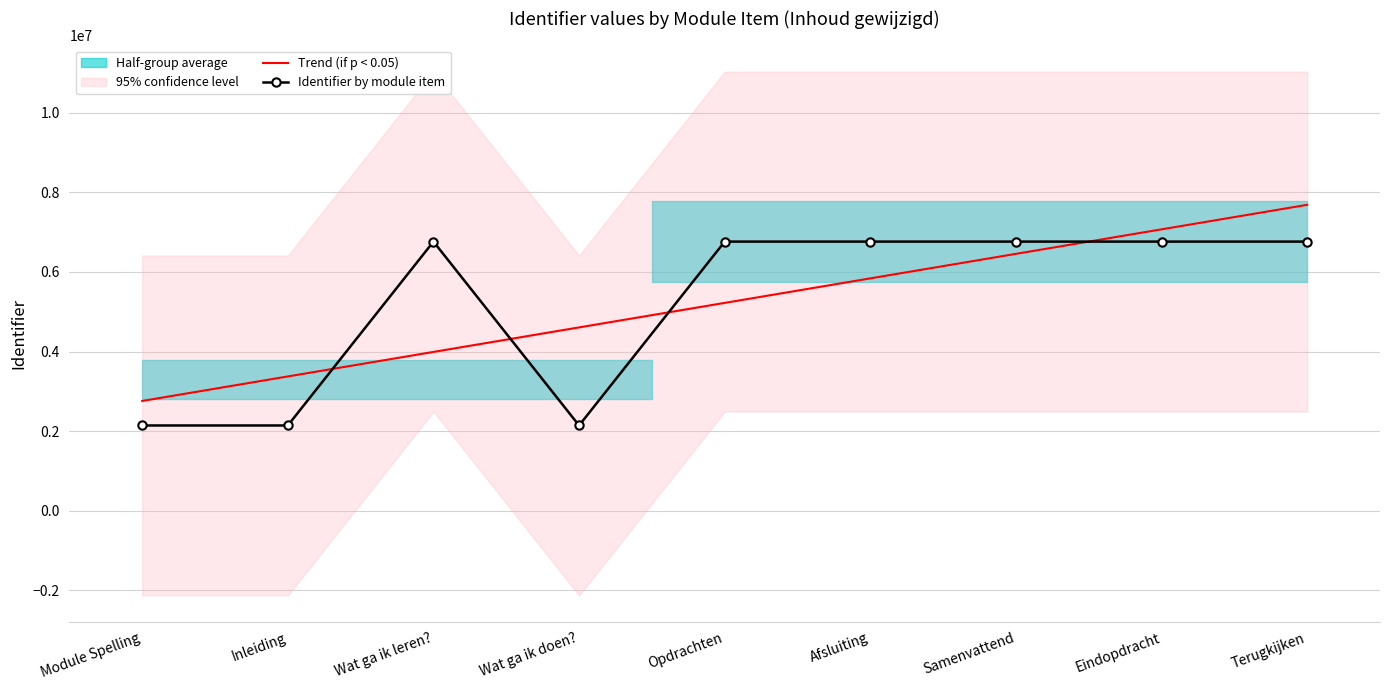

True or false: Trend (if p < 0.05) has a value of 1899295.3 at Module Spelling.

False